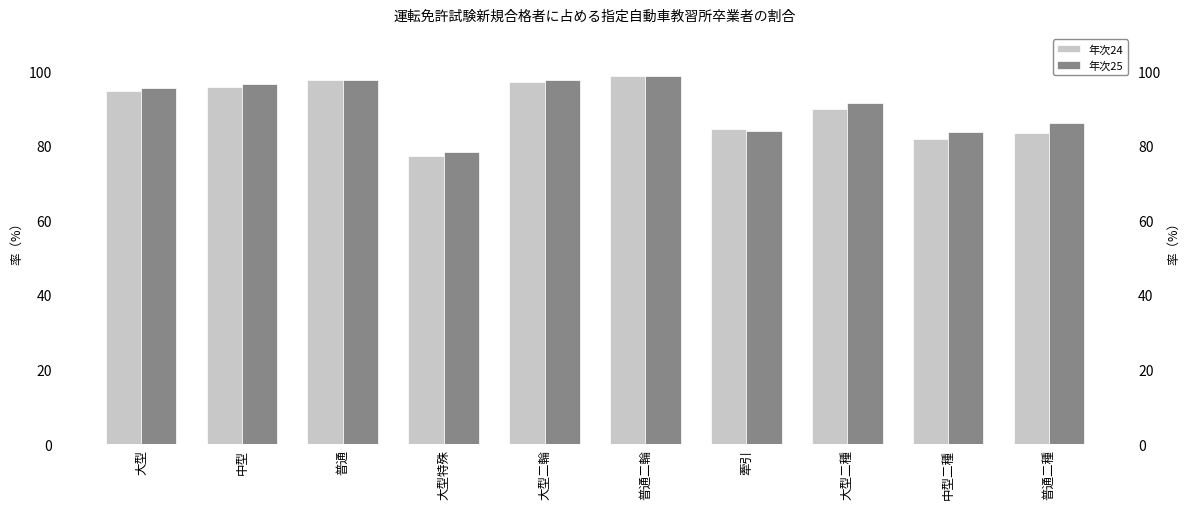

Rank the series at 普通 from highest to lowest value.

年次25, 年次24